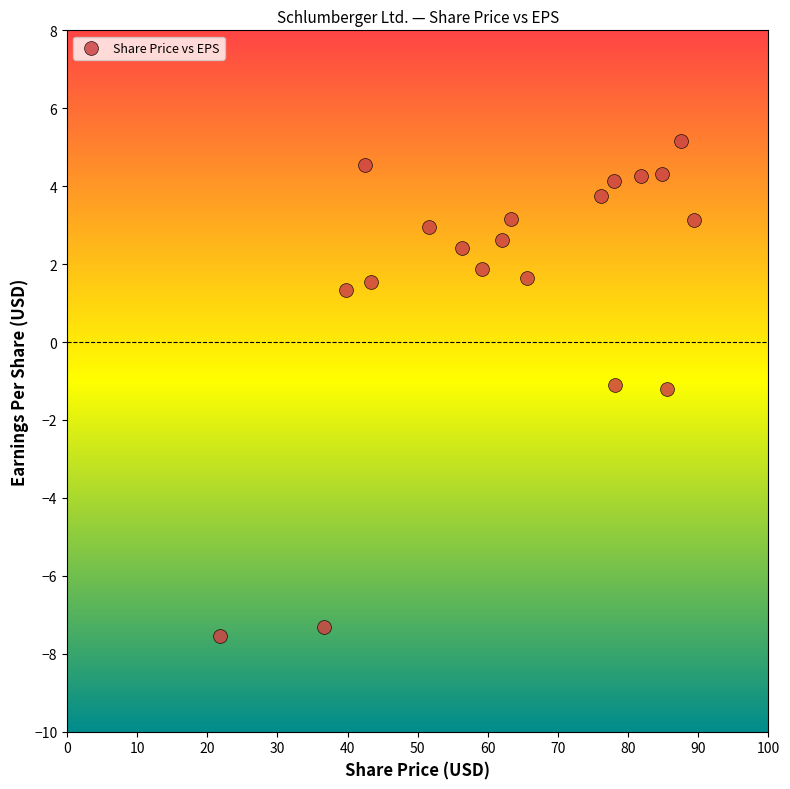

What is the range of X values (max minus min)?

67.5